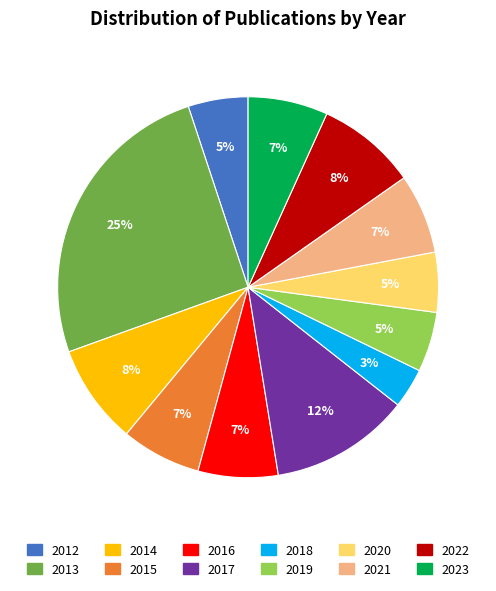

Approximately how many times larger is the value at 2023 compared to 2016?

1.0